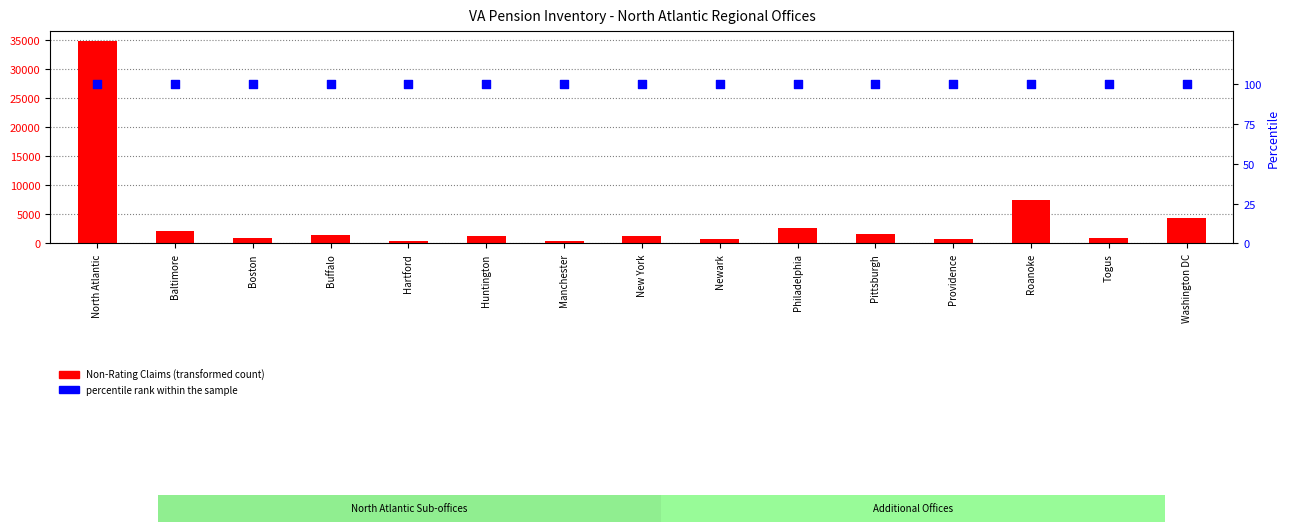

Which series has the widest spread of Y values?

Non-Rating Claims